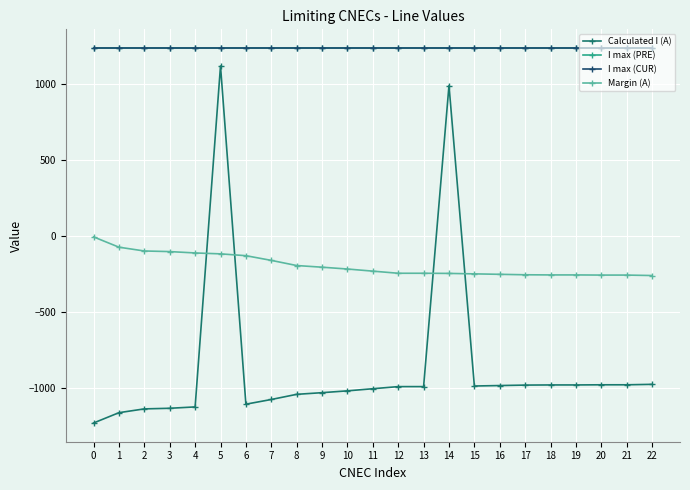

True or false: I max (CUR) and Margin (A) cross at least once.

False